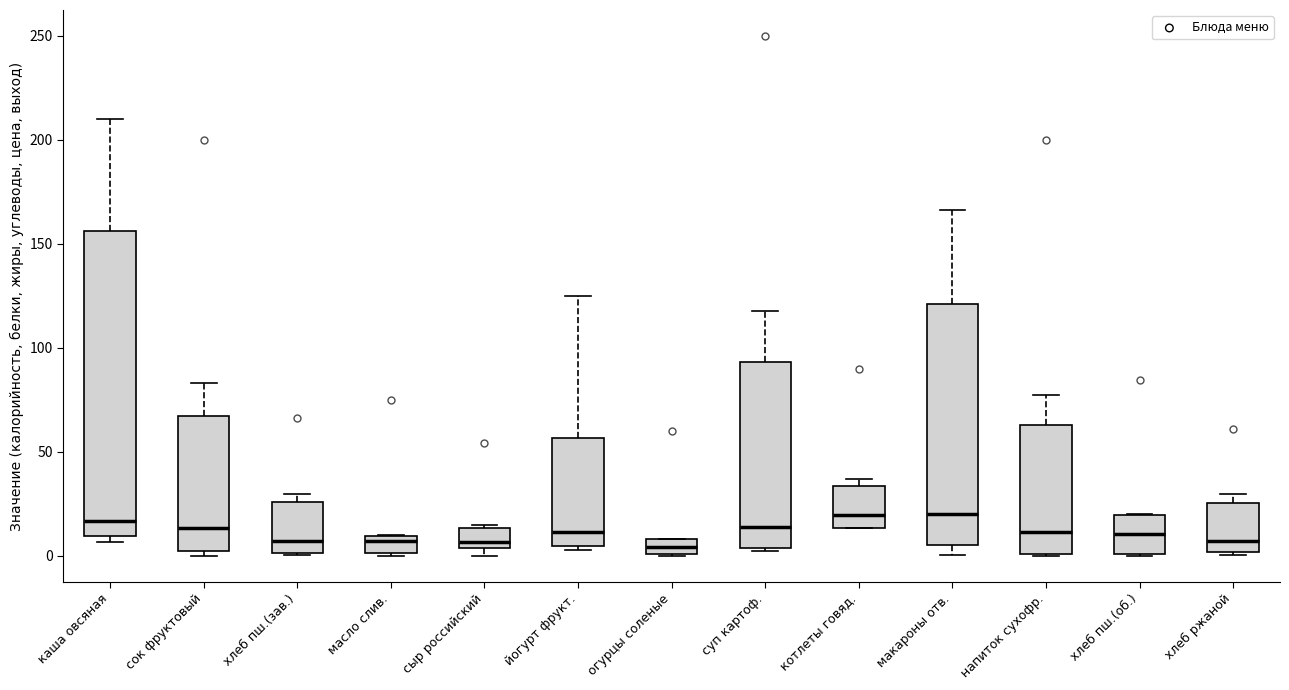

Where does the median line of the box for напиток сухофр. sit on the y-axis? The values are not printed on the chart, so give them approximately, as read against the axis.

10